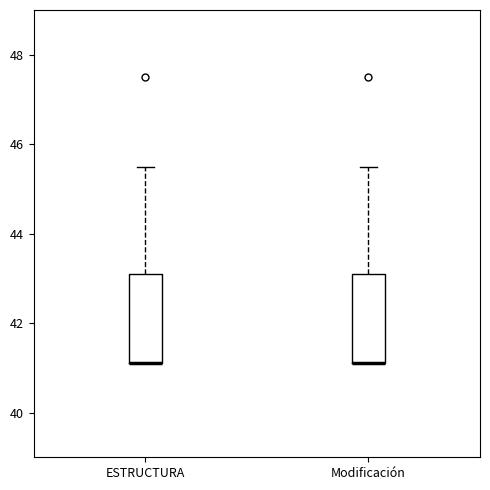

Where is the upper edge of the box for Modificación on the y-axis? The values are not printed on the chart, so give them approximately, as read against the axis.

43.2